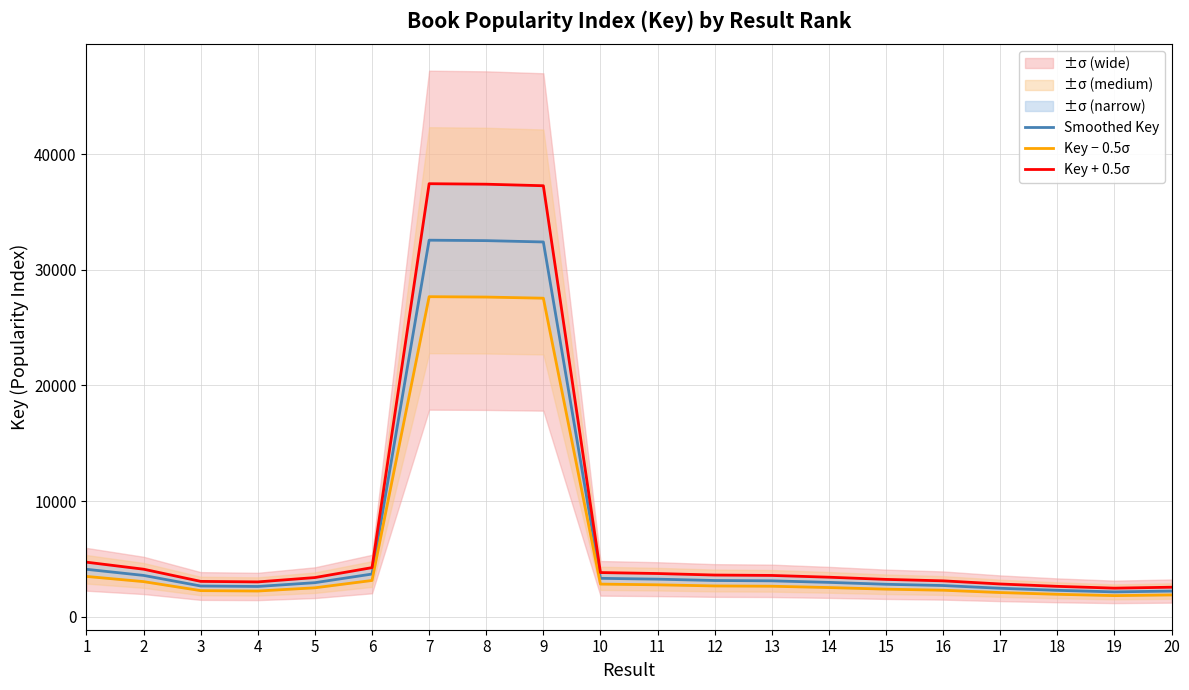

Does the chart display data point markers on the line(s)?

No